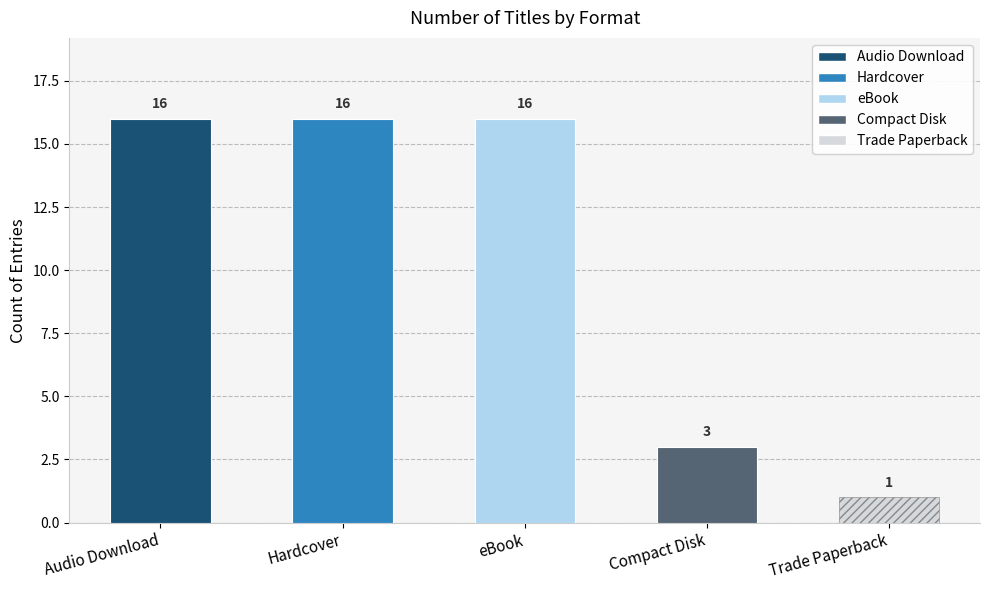

What is the maximum value shown in the chart?

16